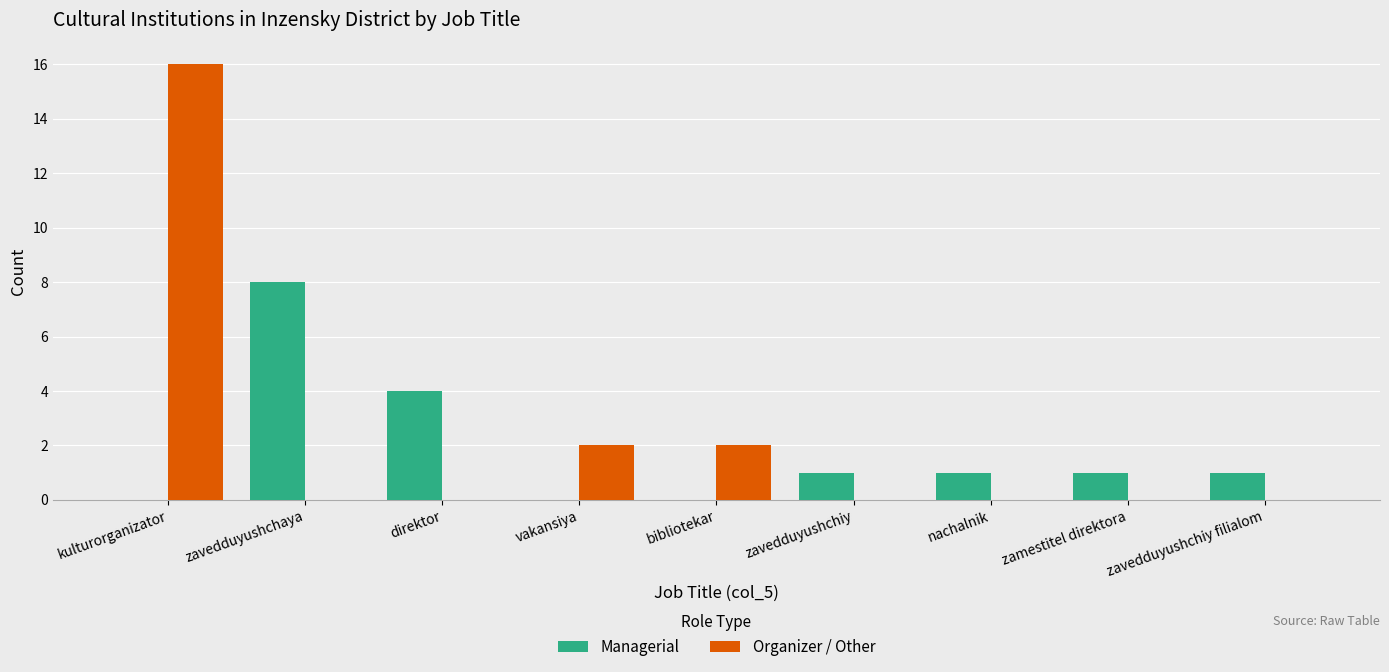

Which series has the largest range (max minus min)?

Organizer / Other